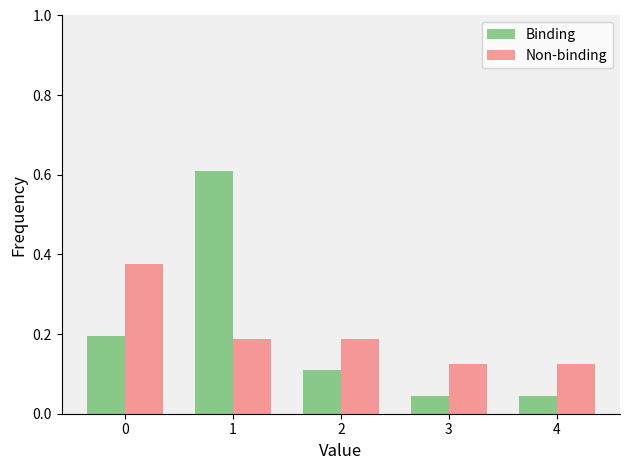

List the series in order of their peak value, highest first.

Binding, Non-binding